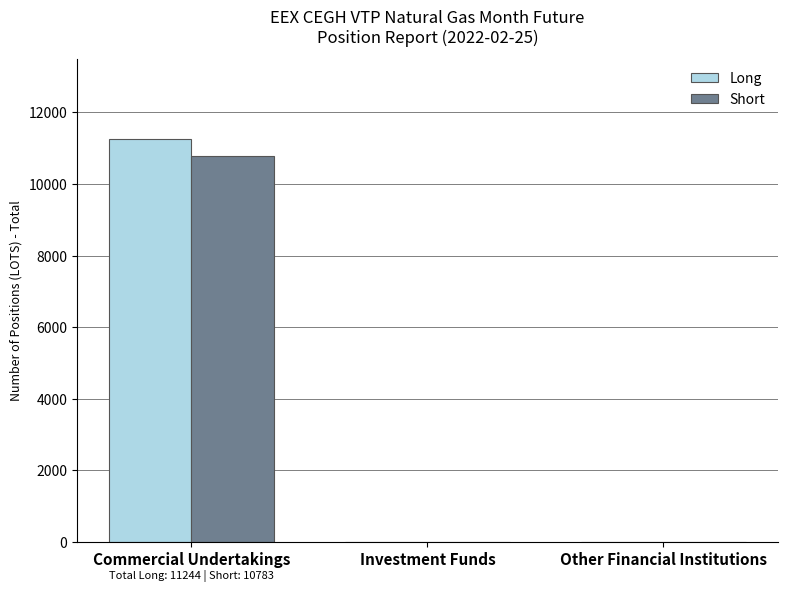

What is the greatest value displayed?

11244